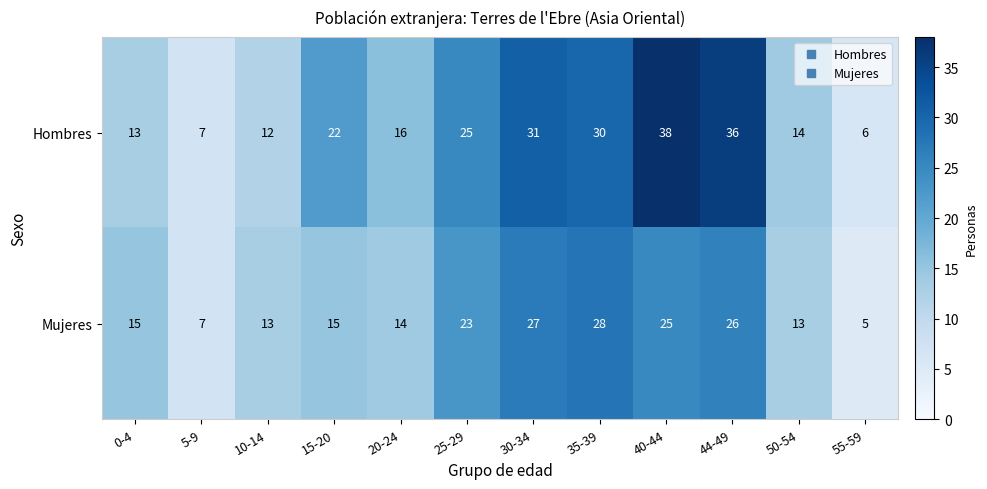

Reading left to right, transcribe all the data shown in this chart.

Hombres: 13	7	12	22	16	25	31	30	38	36	14	6
Mujeres: 15	7	13	15	14	23	27	28	25	26	13	5